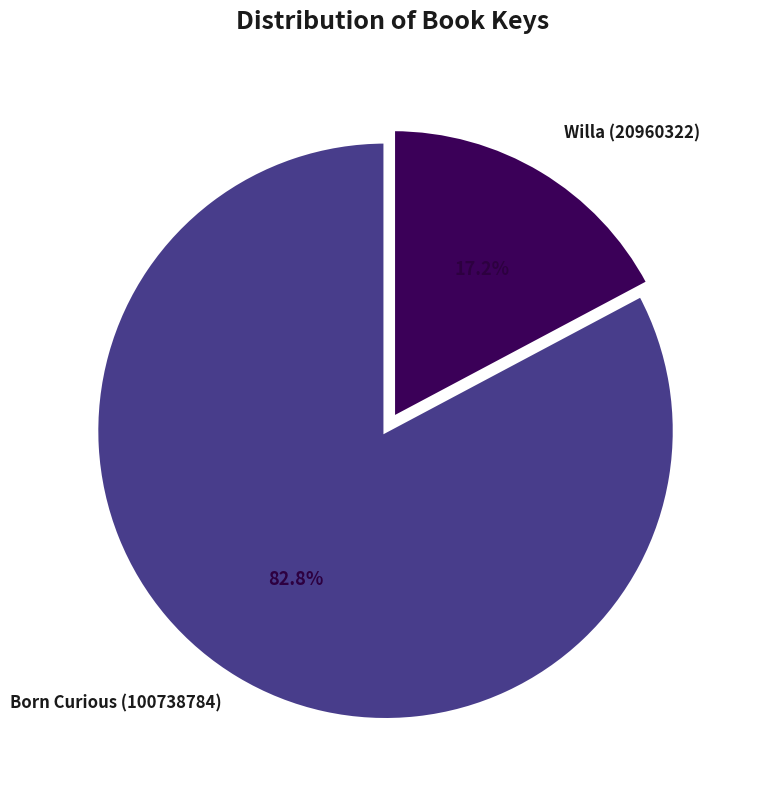

Is there a majority slice in this chart?

Yes